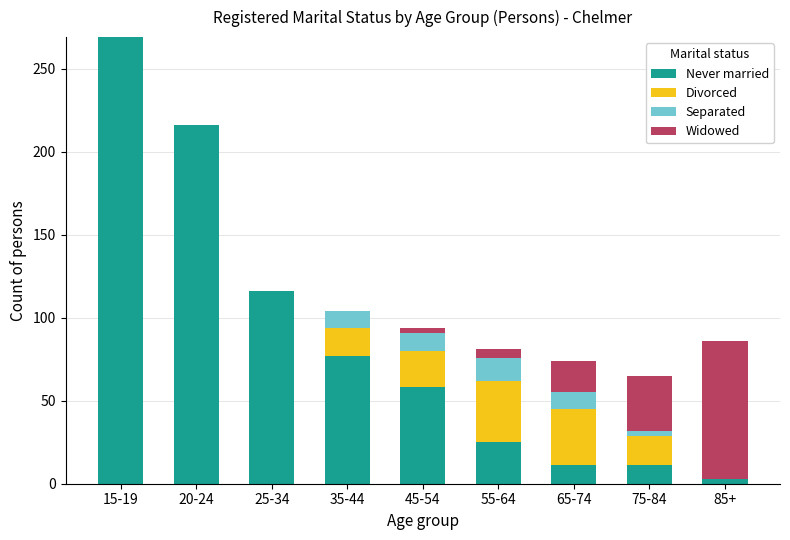

At which category is the sum across all series the highest?

15-19